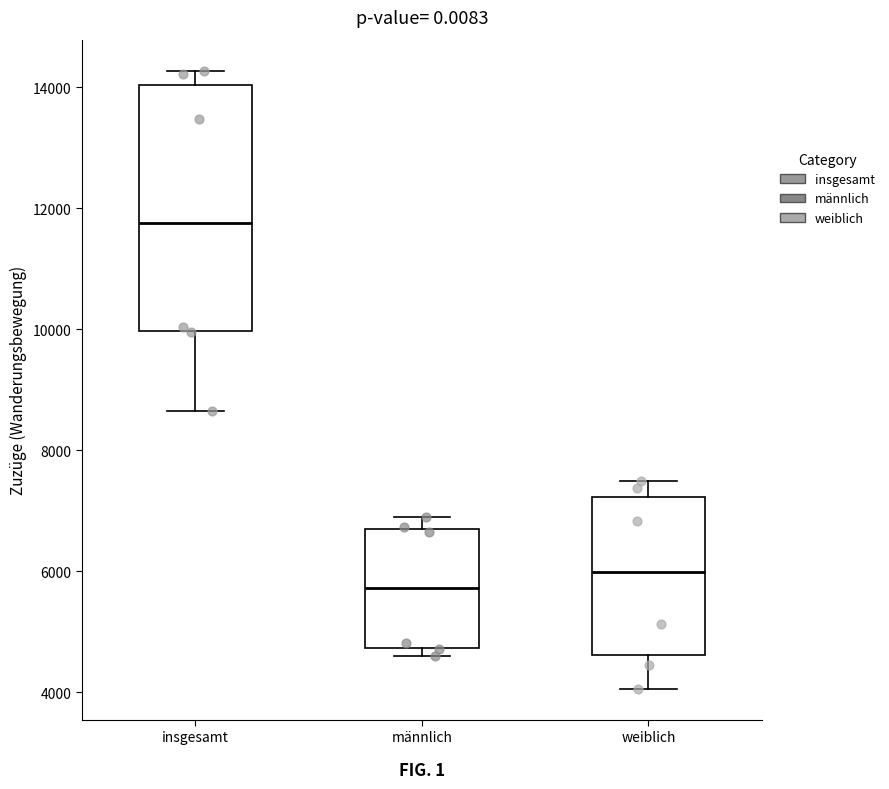

Reading left to right, transcribe this box plot: for each box, give where its median line is, the range the box spans, and where its two whiskers end, as read against the y-axis. The values are not printed on the chart, so give them approximately, as read against the axis.

insgesamt: median 11800, box 10000 to 14000, whiskers 8600 to 14200
männlich: median 5800, box 4800 to 6800, whiskers 4600 to 7000
weiblich: median 6000, box 4600 to 7200, whiskers 4000 to 7400